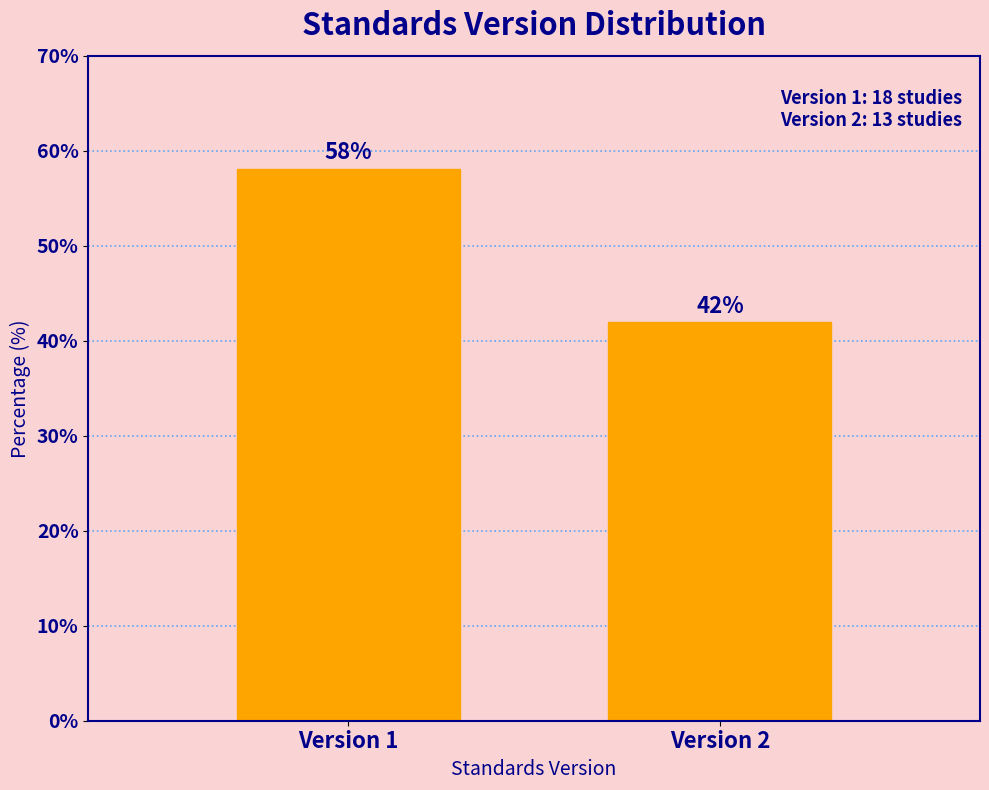

What is the sum of the values at Version 2 and Version 1?

100.0